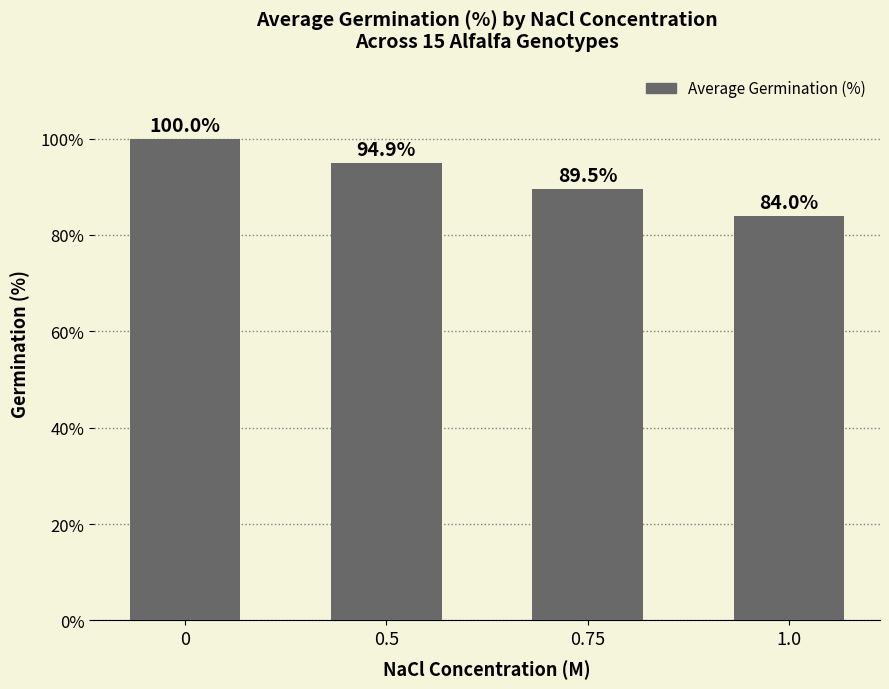

Is it true that the value at 0 is 22.7?

False